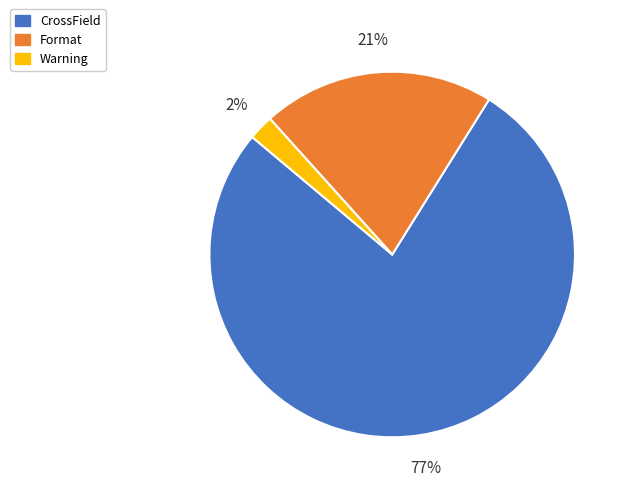

Count the number of slices in the pie.

3